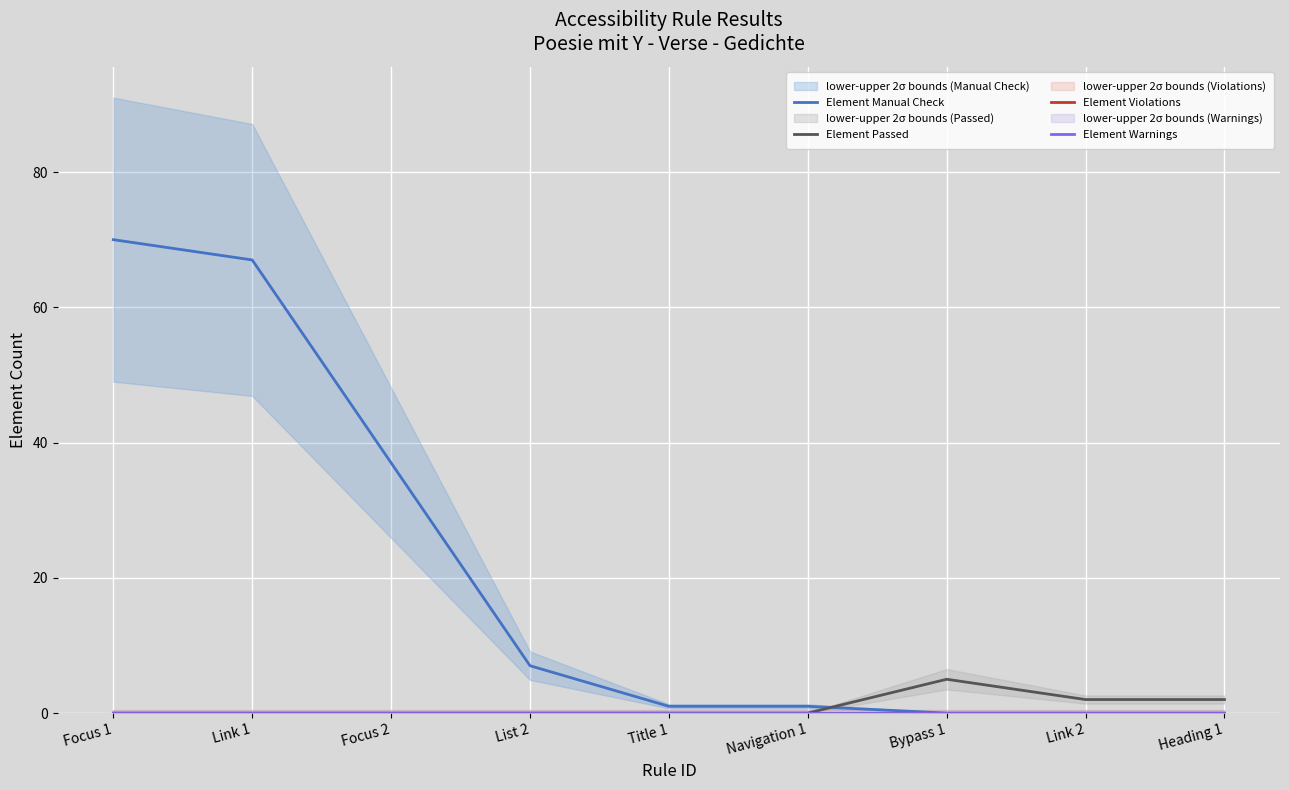

How many values in the Element Manual Check series exceed 1?

4